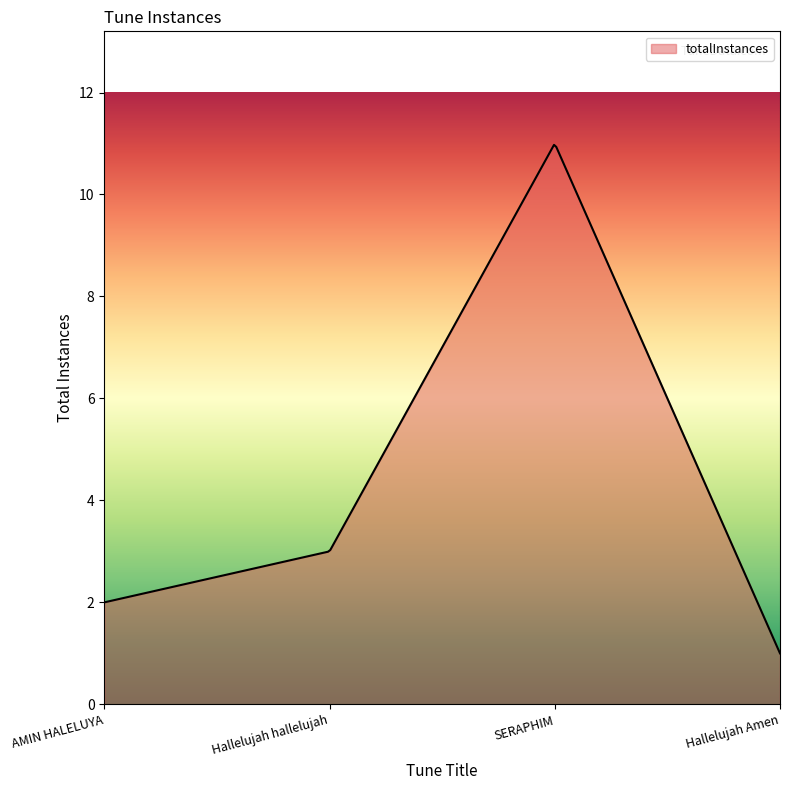

What is the average value?

5.2